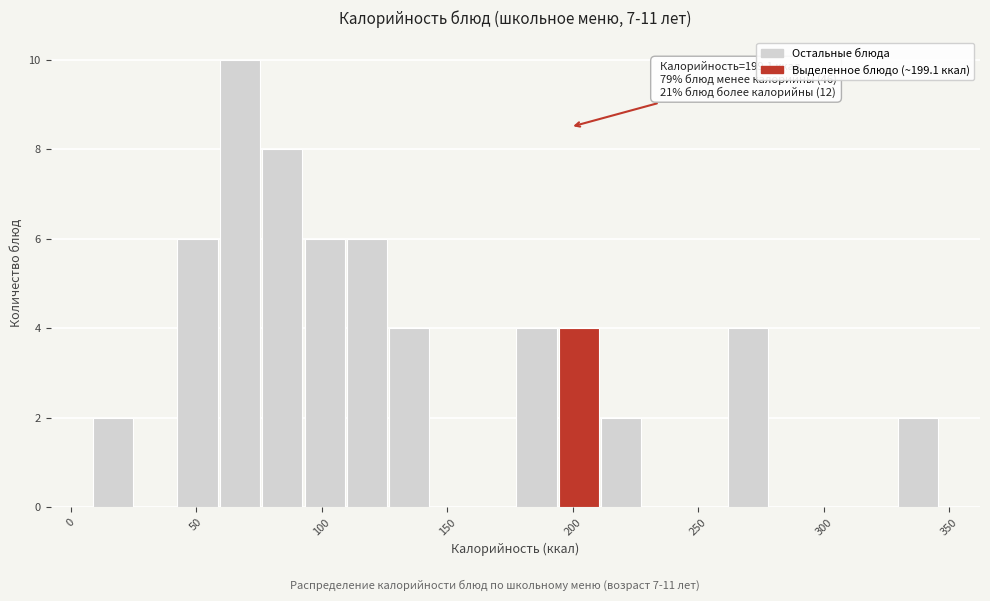

Around what value on the x-axis is the tallest bar? Give the approximate position of its centre, as read against the axis.

65